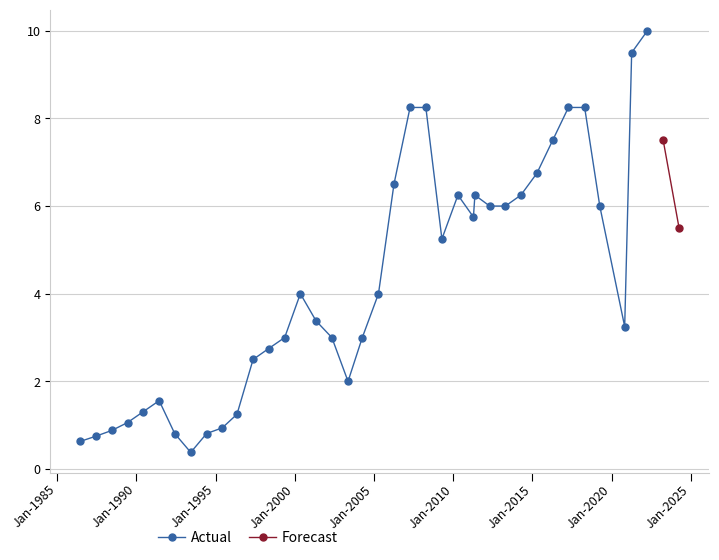

True or false: Actual has more than 2 interior local peaks.

True